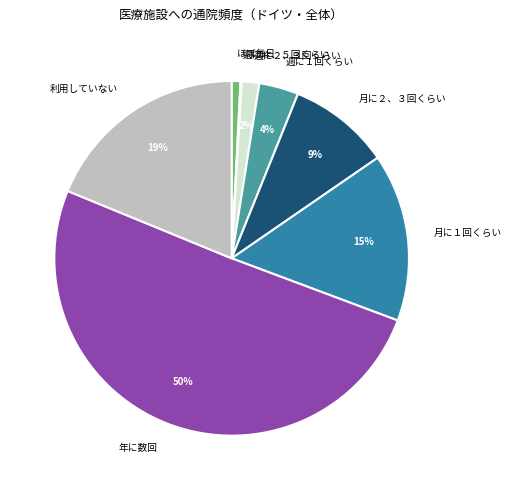

To the nearest percent, what is the combined percentage of 年に数回 and ほぼ毎日?

51%